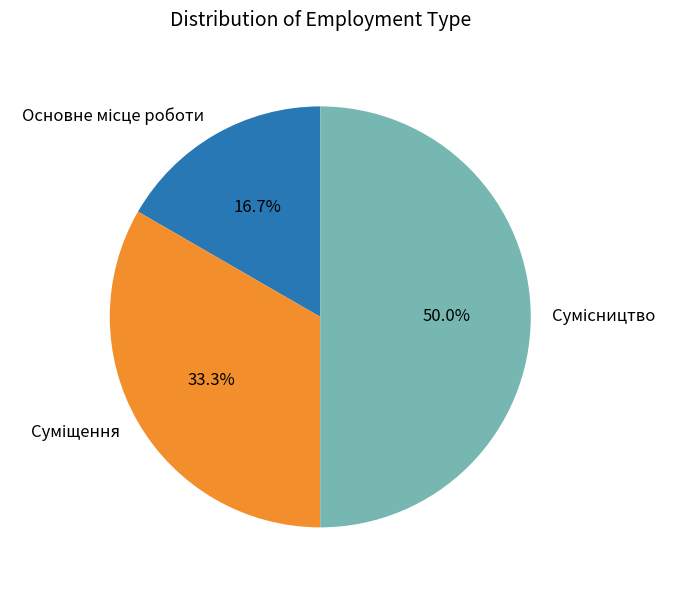

To the nearest percent, what is the difference between the largest and smallest slice percentages?

33%